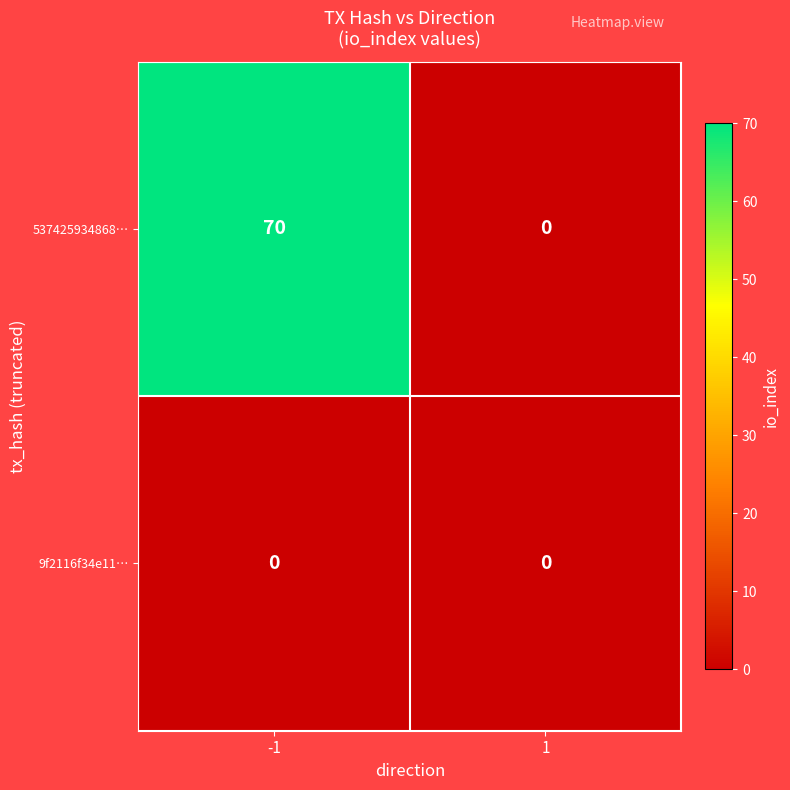

Which series has the widest spread of values?

537425934868…